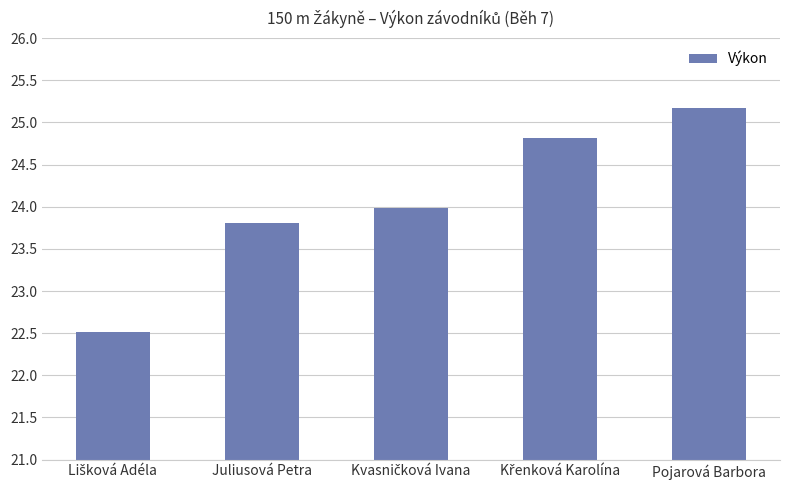

Where does the data first go above 23?

Juliusová Petra